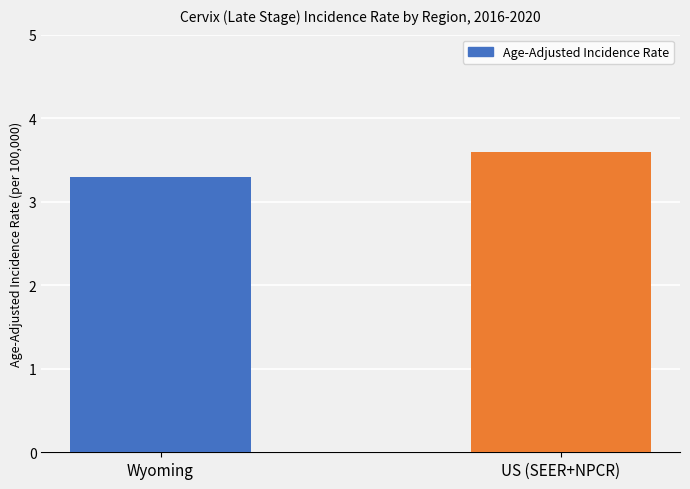

What is the label of the 1st bar from the left?

Wyoming